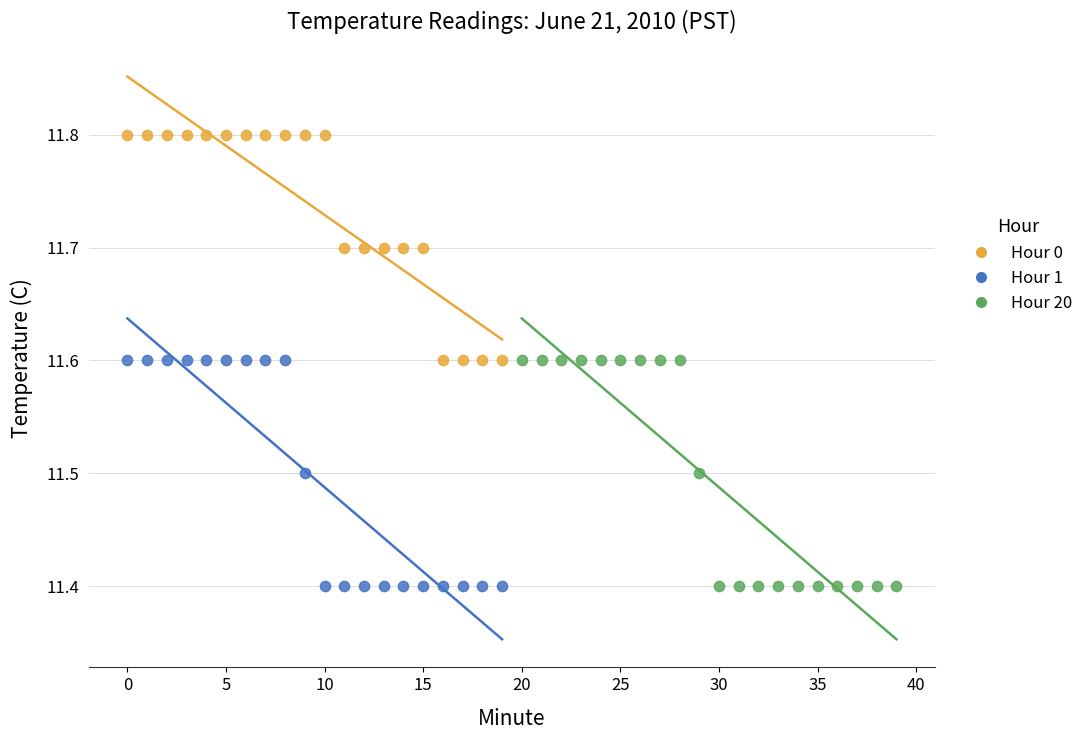

Which series contains the highest Y value?

Hour 0